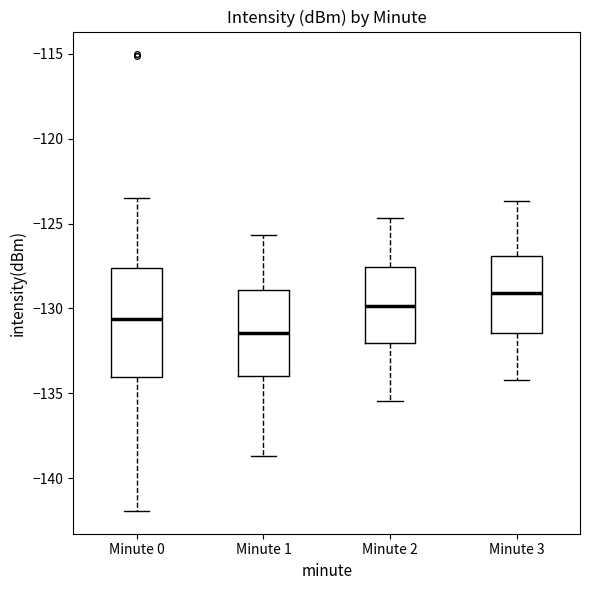

Which box's median line is the highest?

Minute 3